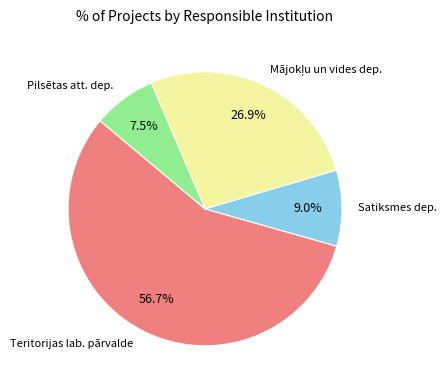

Which slice represents more than half of the pie?

Teritorijas lab. pārvalde